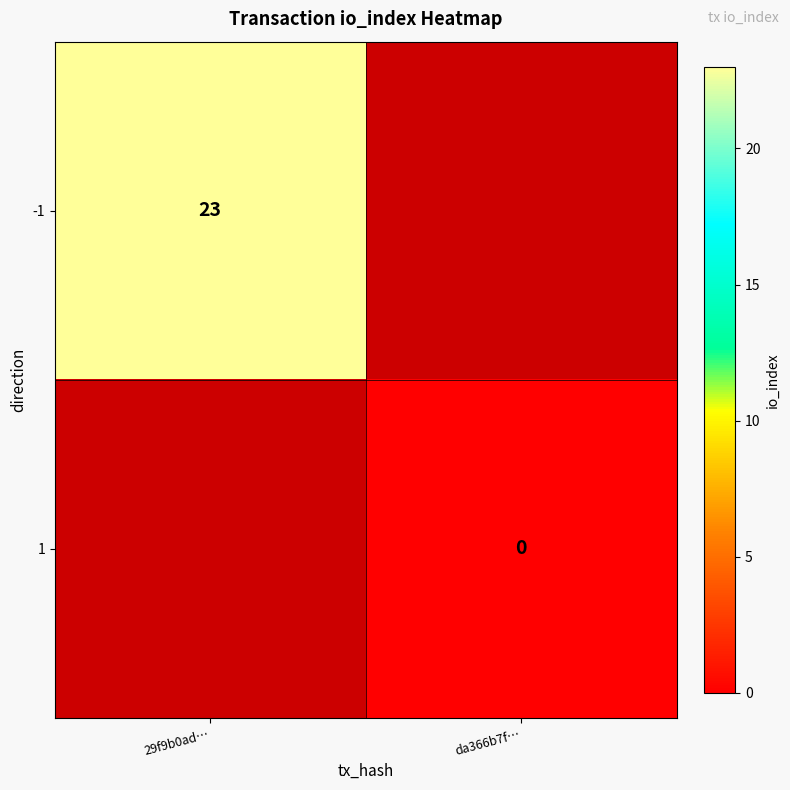

Is it true that -1 equals 7 at 29f9b0ad…?

False